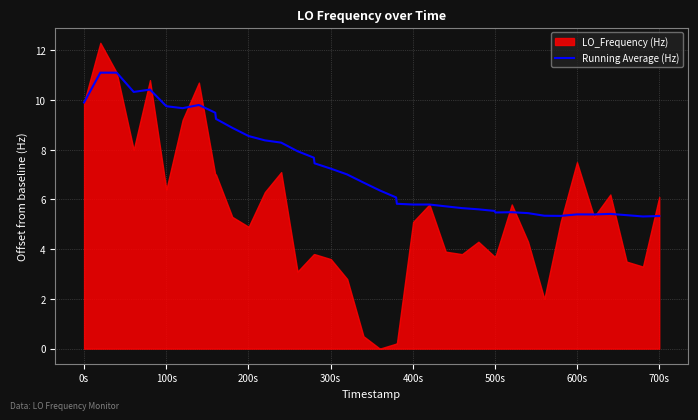

What is the difference between the maximum and minimum values?

5.8